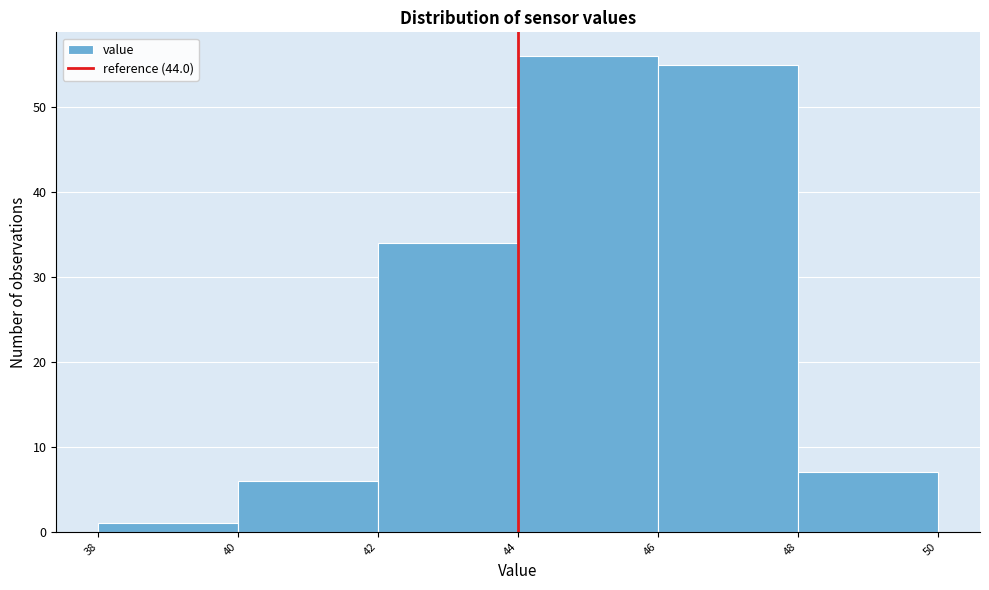

How tall is the bar that spans 38 to 40 on the x-axis? The values are not printed on the chart, so give them approximately, as read against the axis.

1